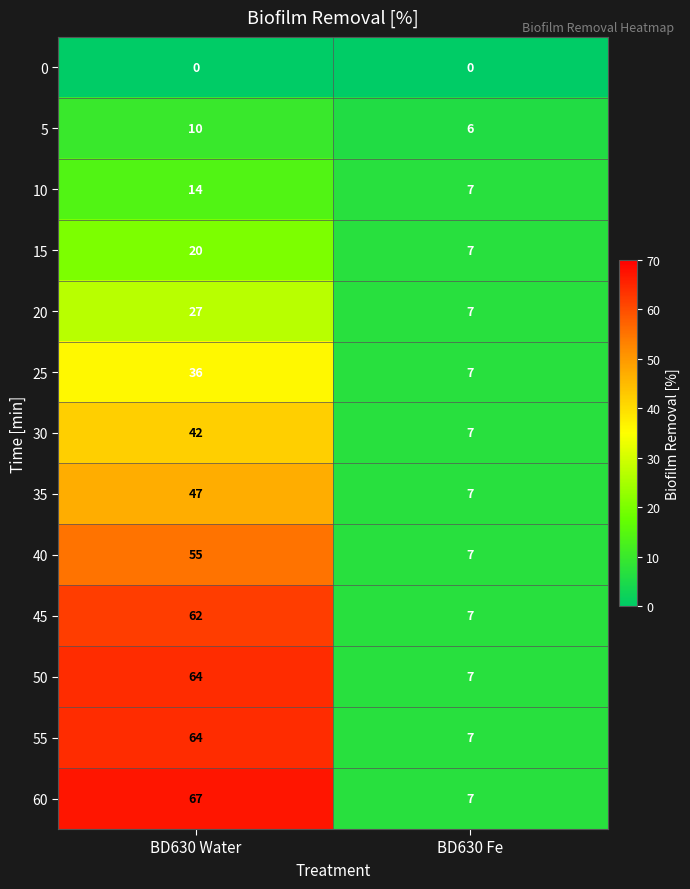

What is the average value of the 5 series?

8